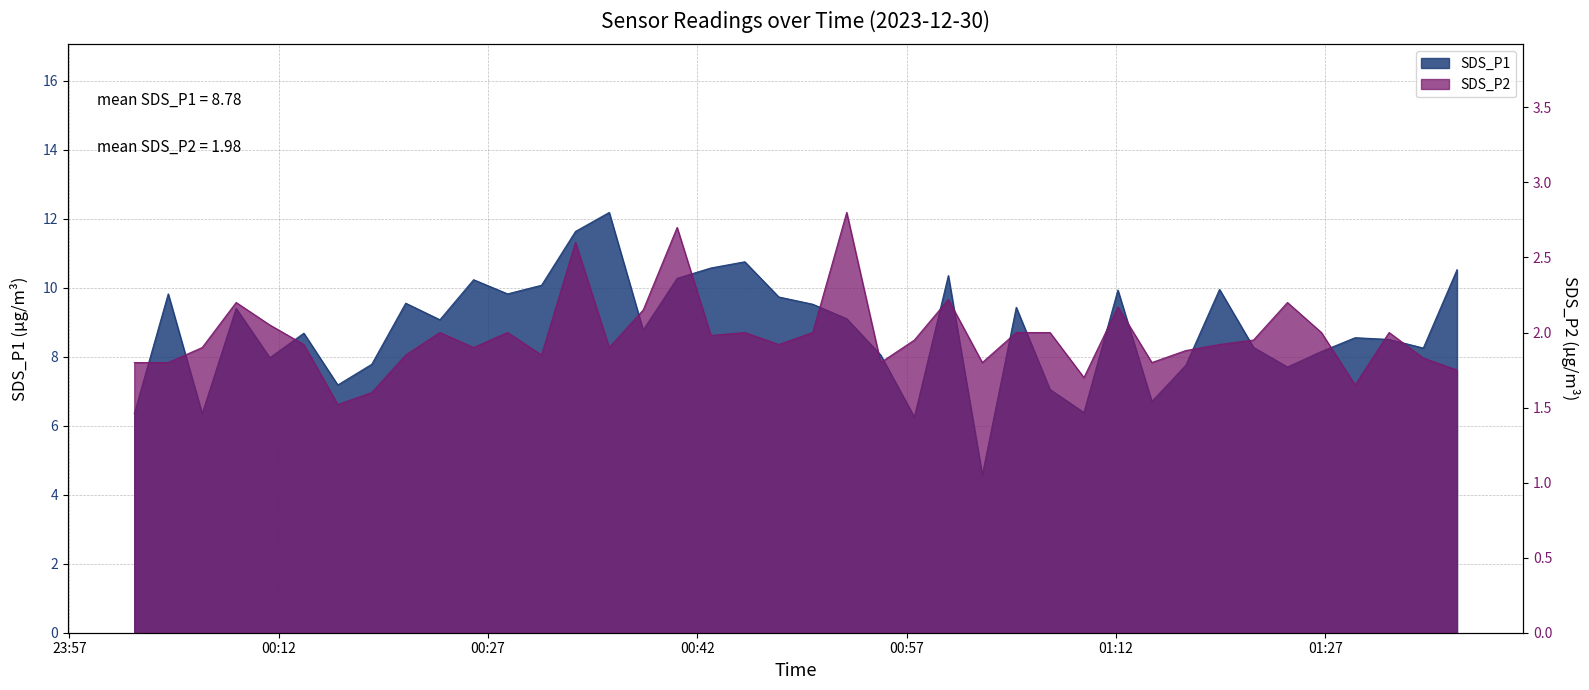

How many data points in SDS_P1 are above 9?

20